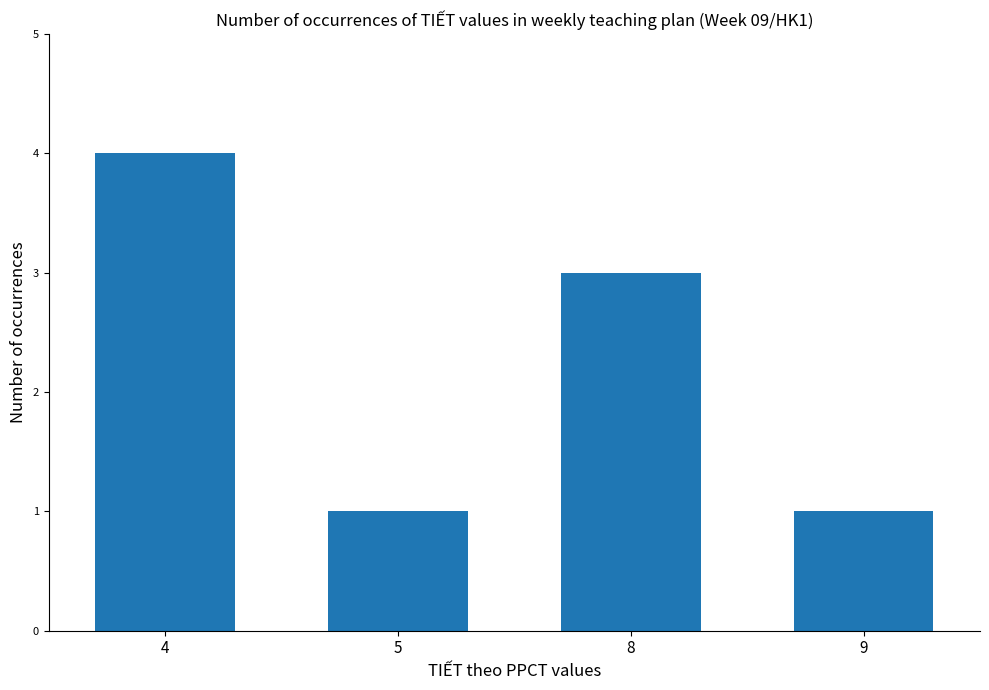

Reading right to left, list all the values displayed in this chart.

1	3	1	4